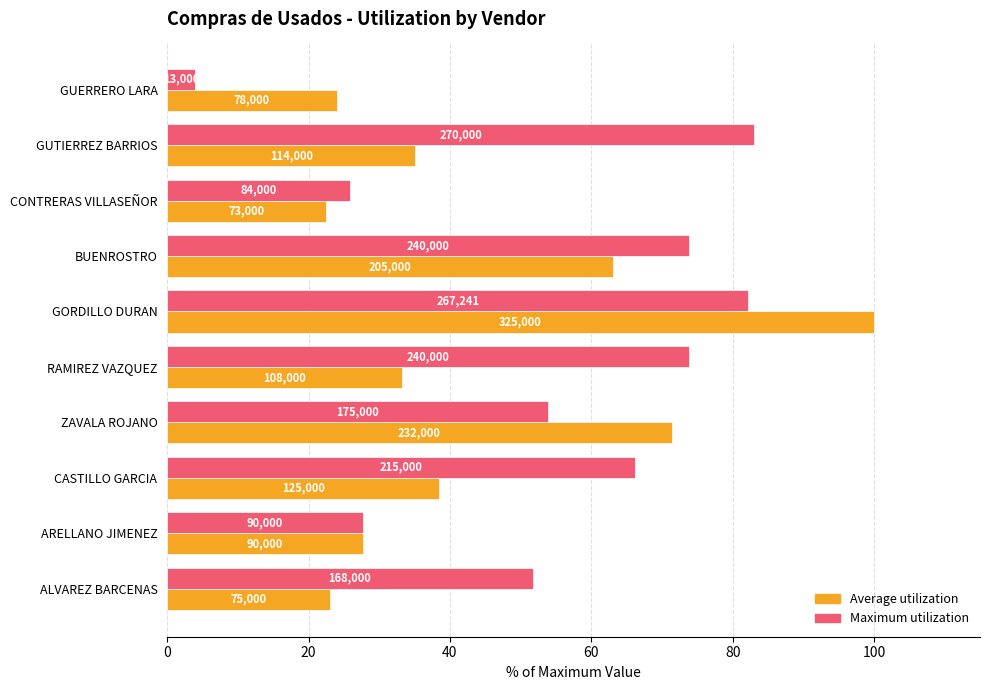

What are all the series names shown in the legend?

Average utilization, Maximum utilization